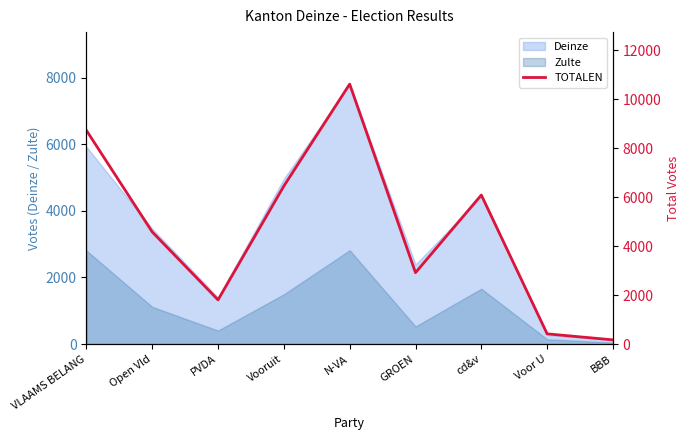

Which category has the highest value in the Deinze series?

N-VA